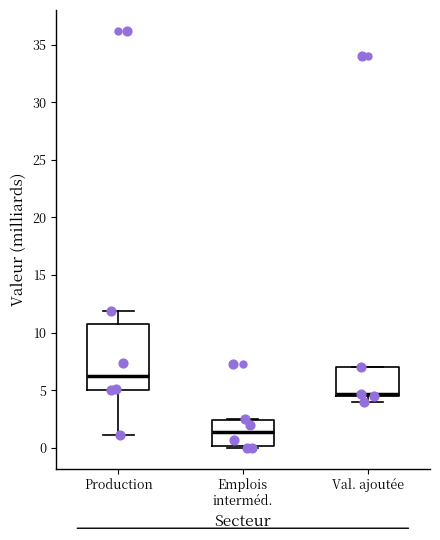

Which box is the tallest, from its lower edge to its upper edge?

Production